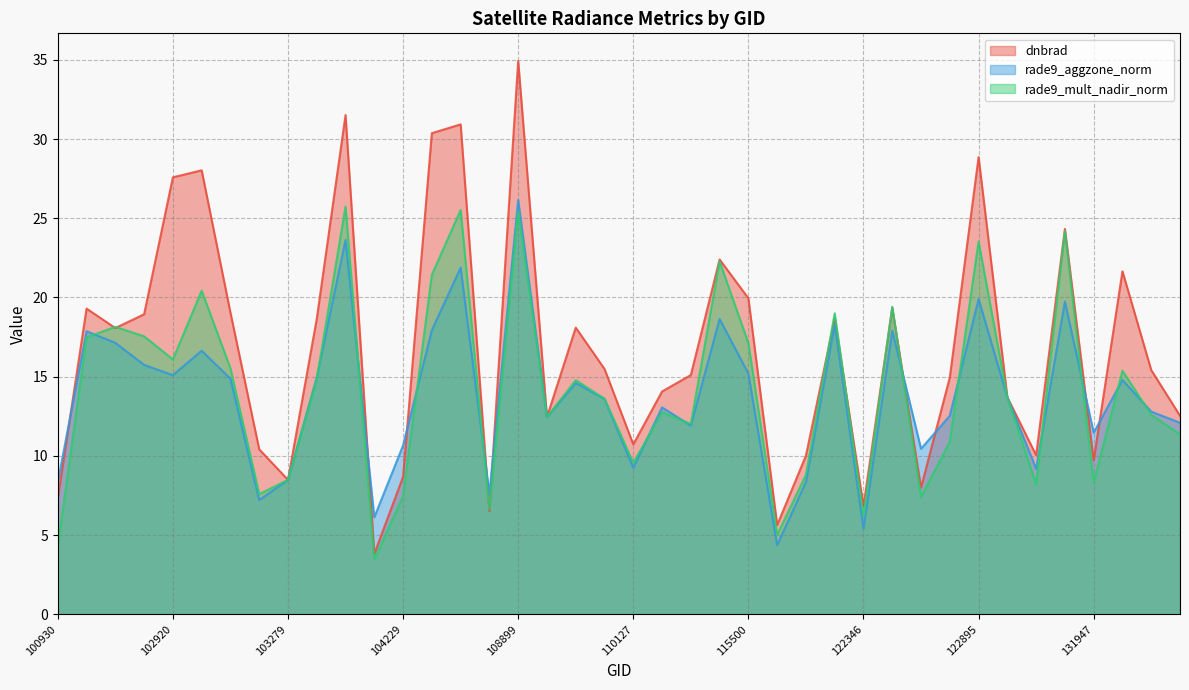

True or false: rade9_mult_nadir_norm and dnbrad cross at least once.

True